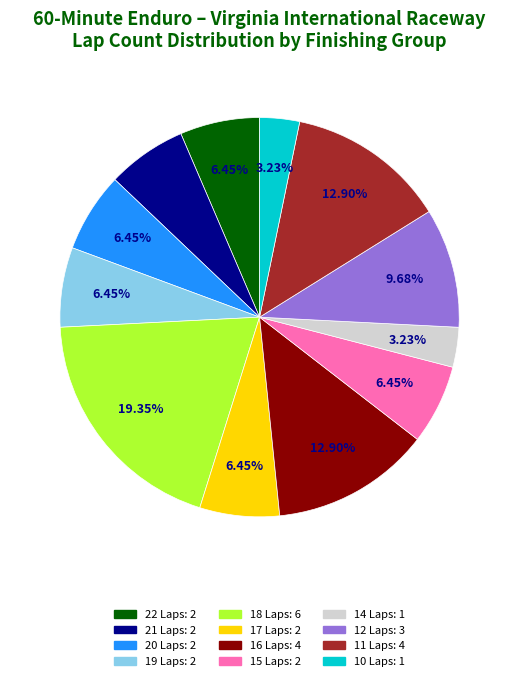

How many slices are in this pie chart?

12